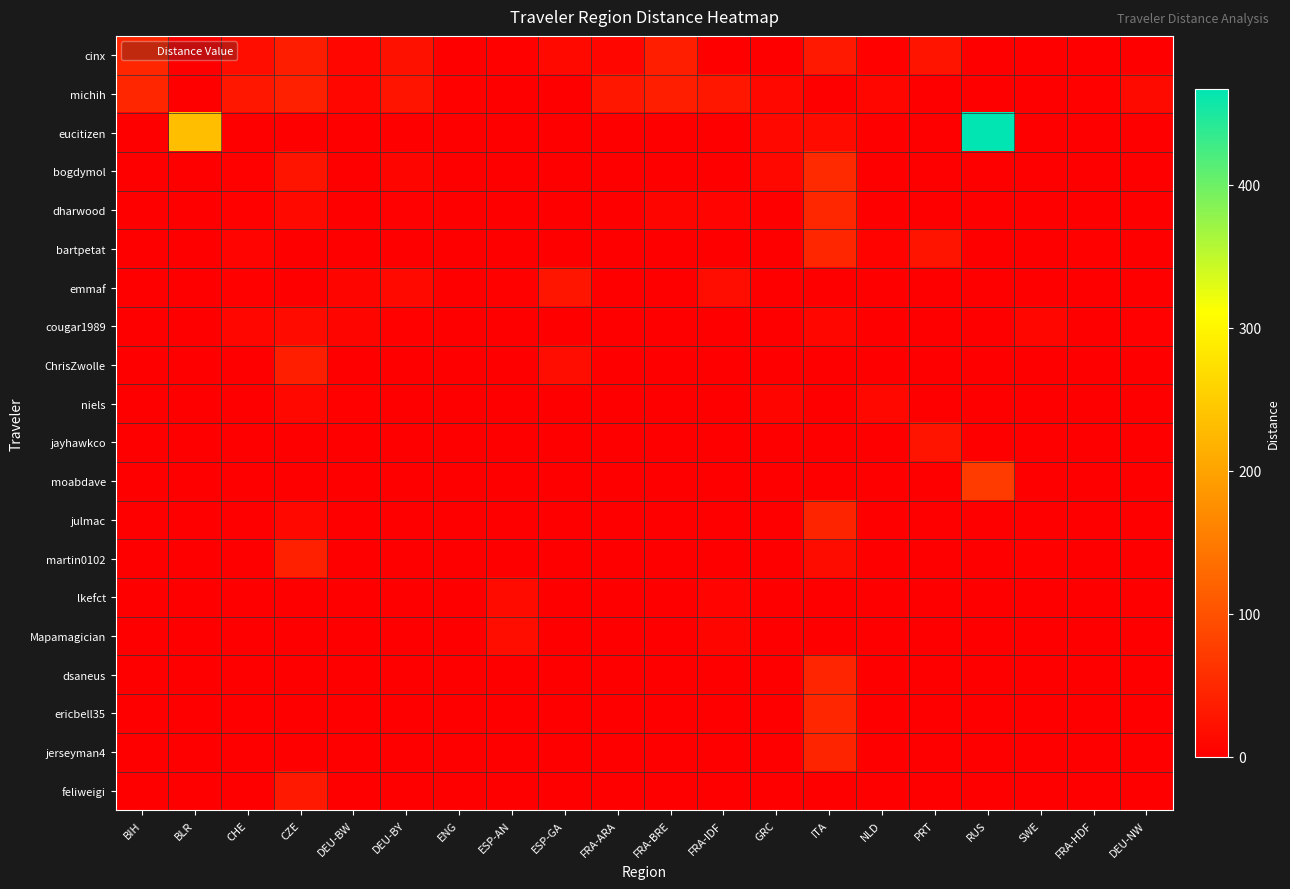

What is the maximum value shown in the chart?

466.8